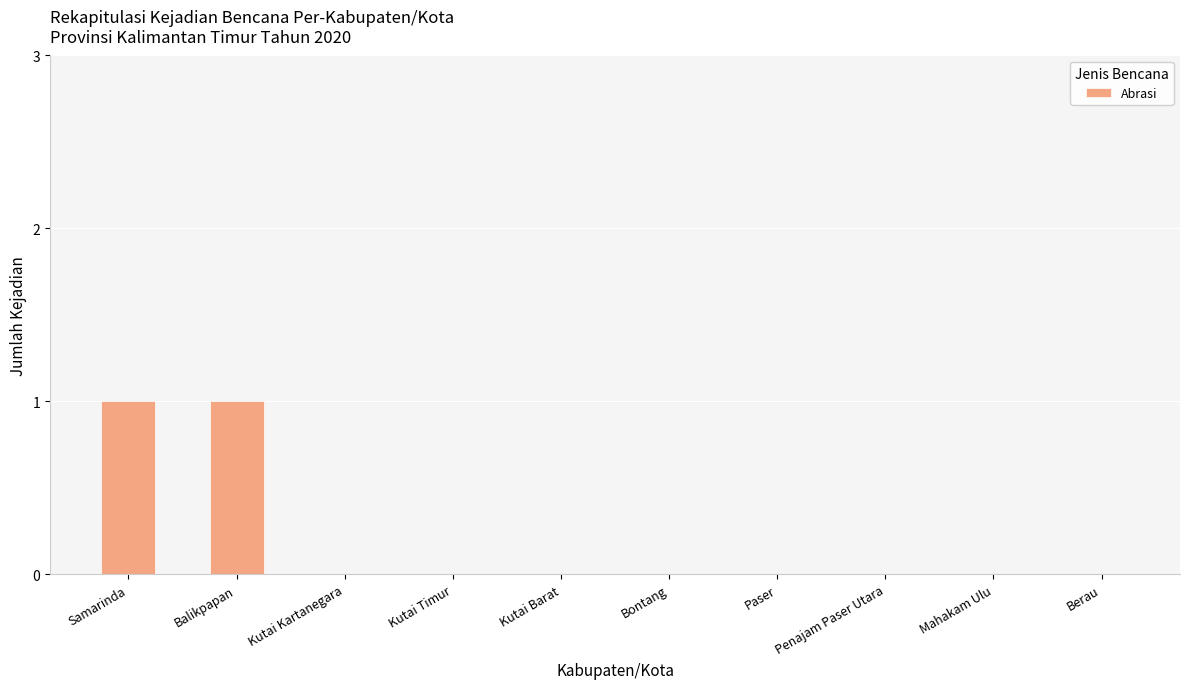

Reading left to right, transcribe all the data shown in this chart.

1	1	0	0	0	0	0	0	0	0